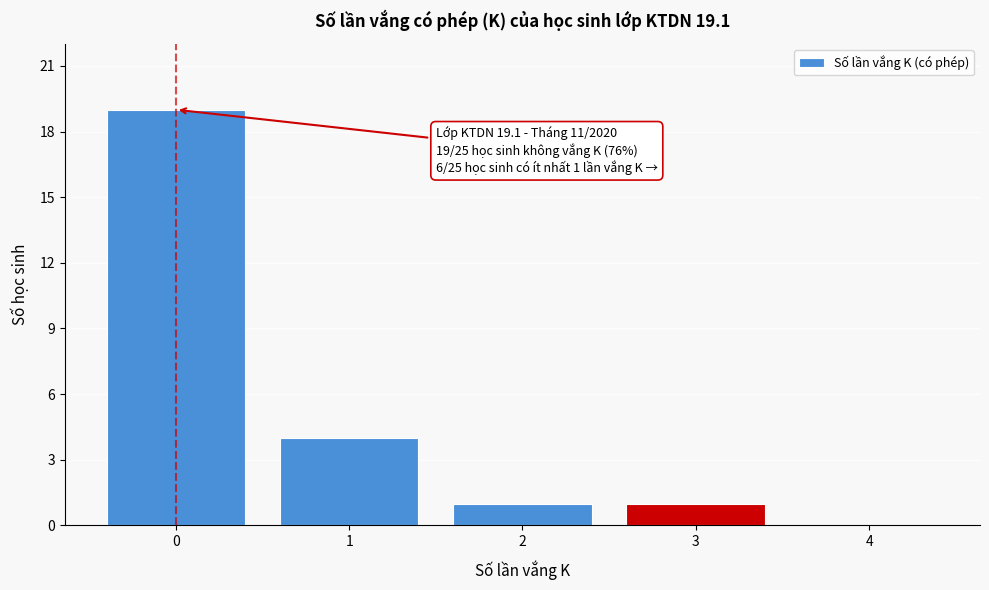

Reading left to right, list all the values displayed in this chart.

0=19	1=4	2=1	3=1	4=0